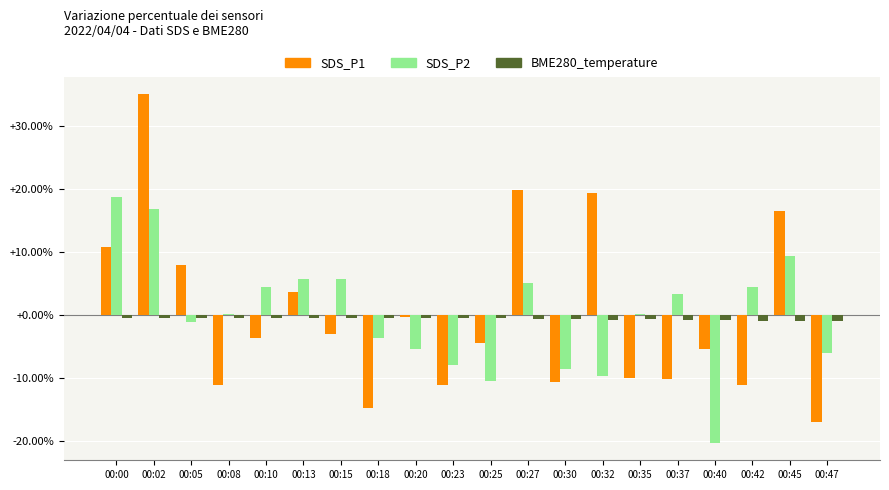

Count the number of data series in this chart.

3